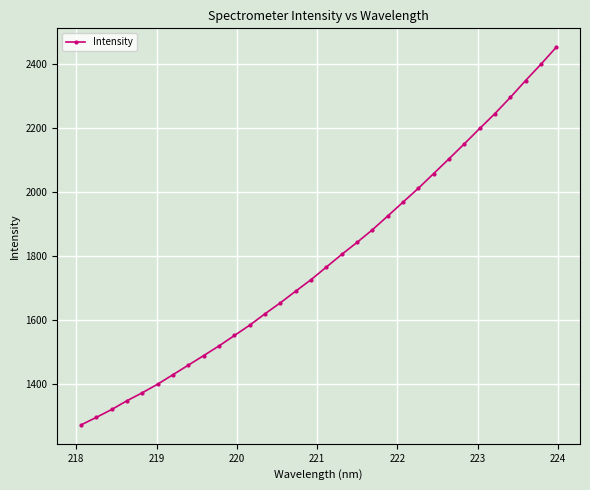

What is the sum of all values?

57197.3